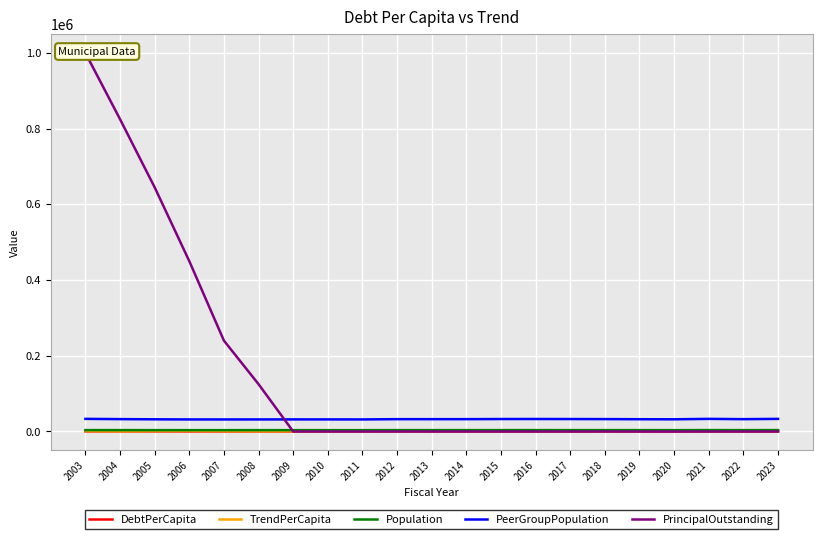

What is the difference between the highest and lowest values at 2023?

33319.0